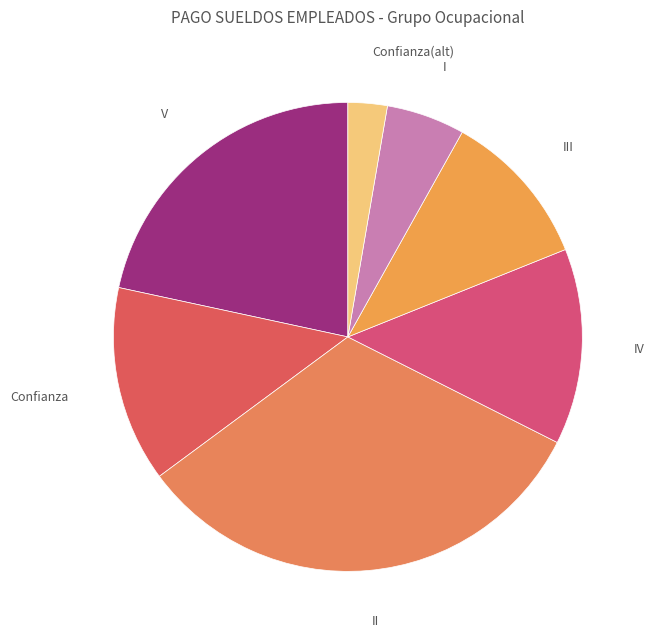

Is the sum of IV and III greater than half?

No